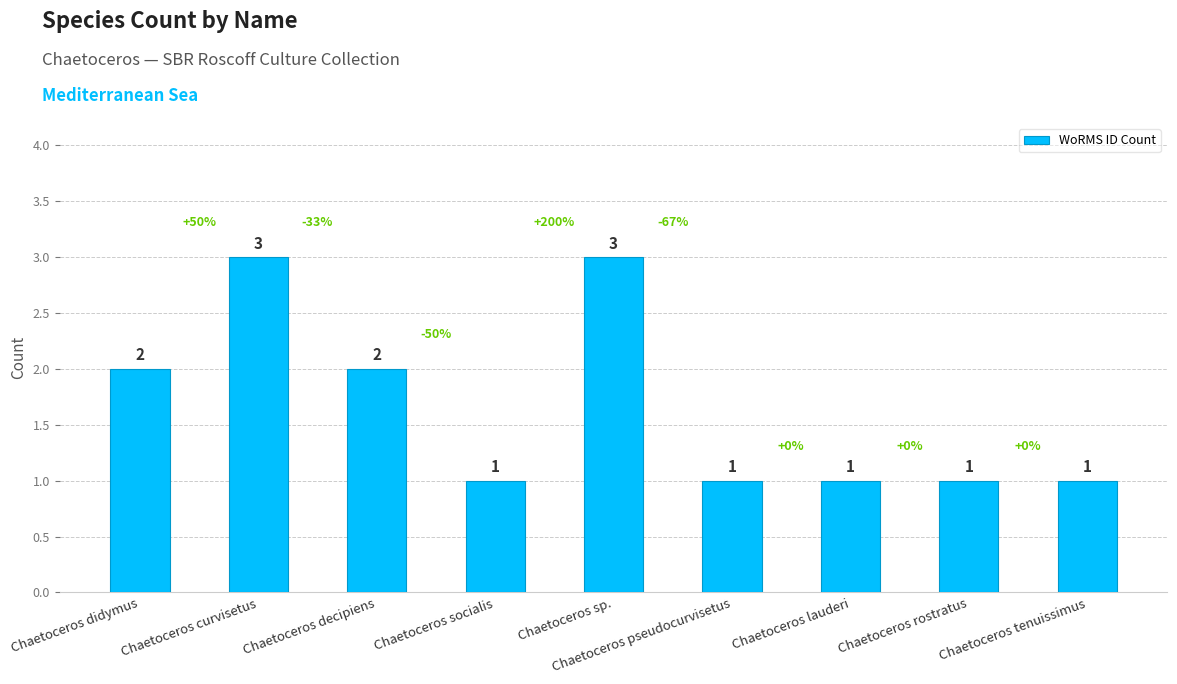

Approximately how many times larger is the value at Chaetoceros lauderi compared to Chaetoceros curvisetus?

0.3